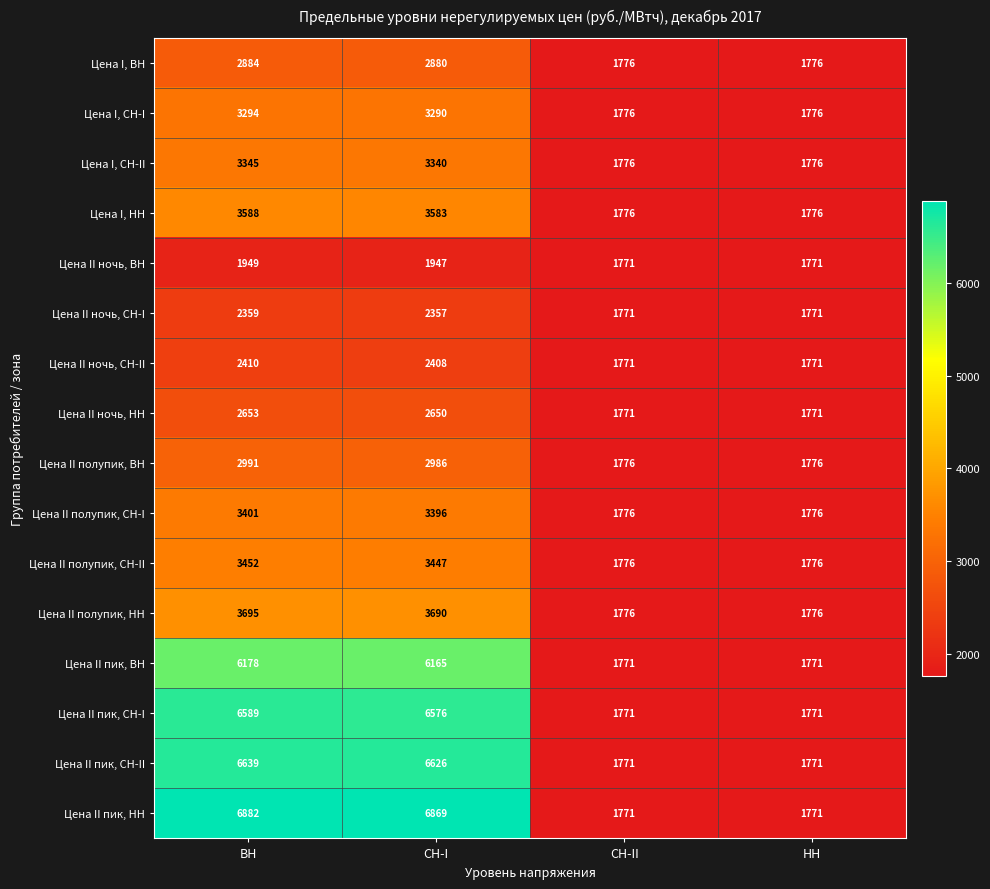

The value of Цена II пик, ВН at СН-I is 3530. True or false?

False